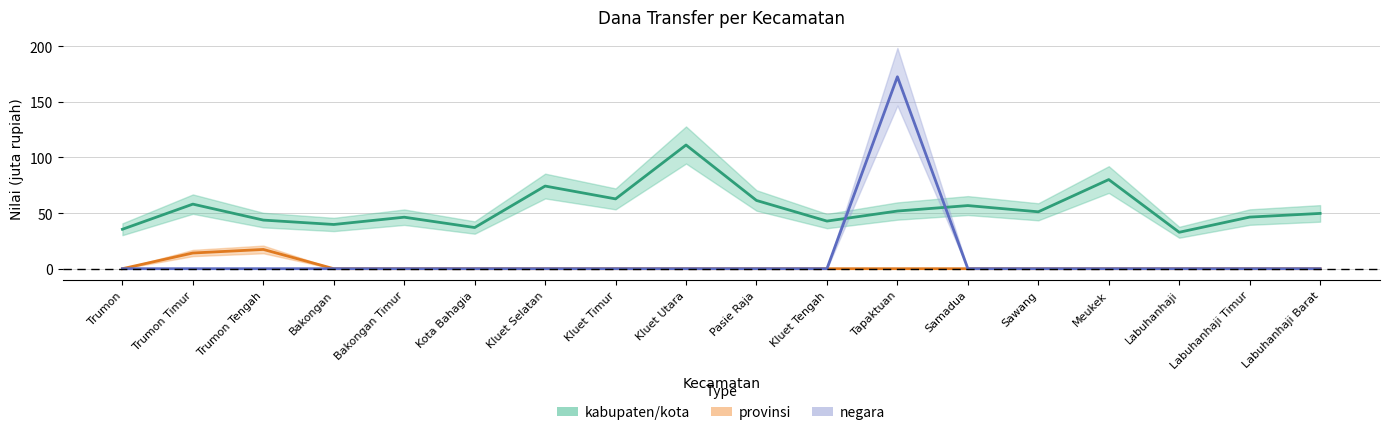

What is the average value of the provinsi series?

1.7